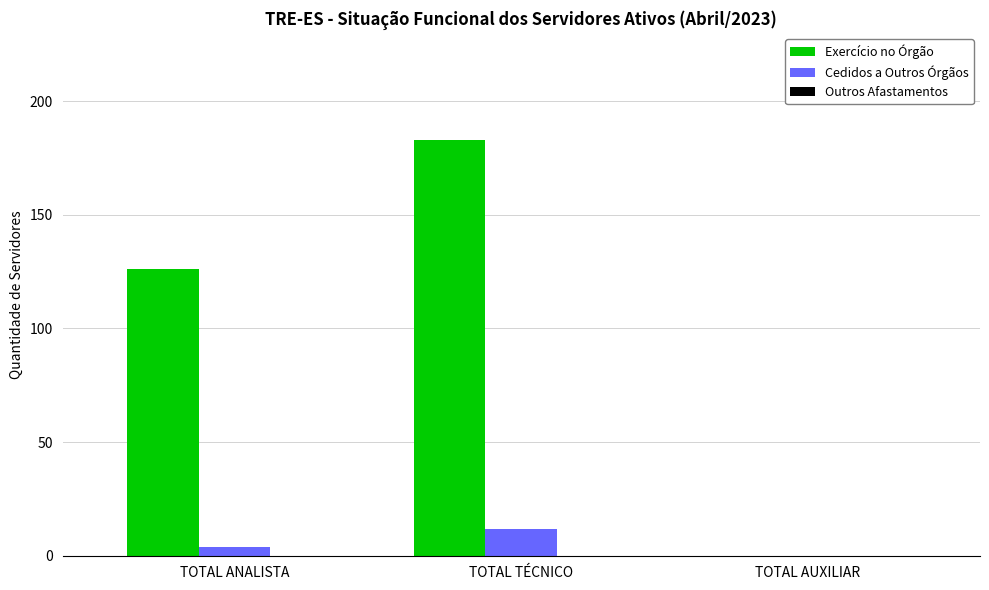

Which label corresponds to the largest value in the chart?

TOTAL TÉCNICO